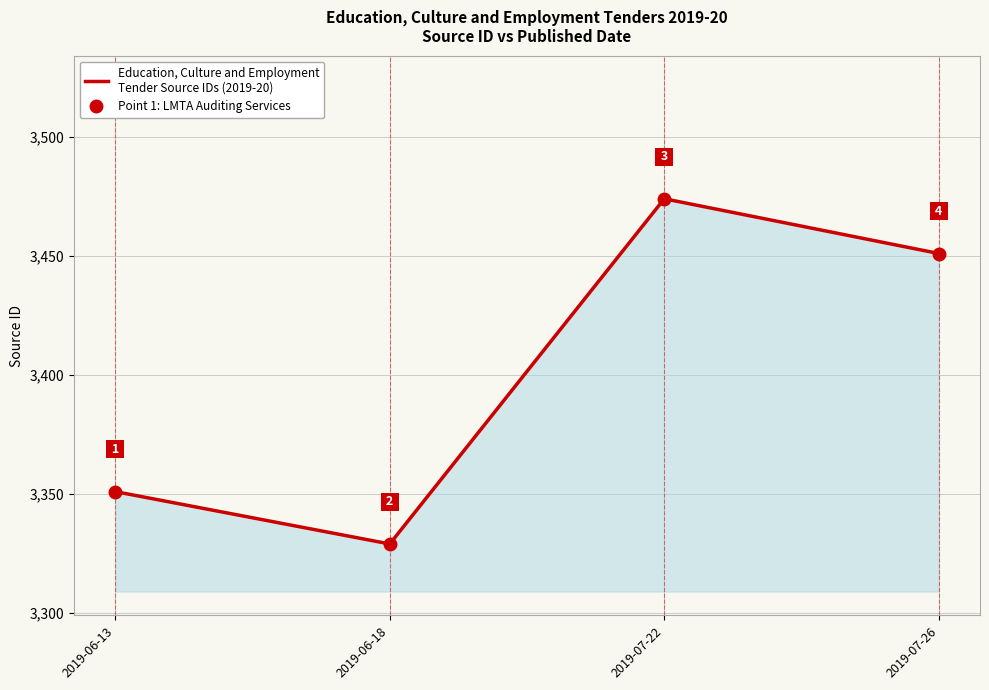

Reading right to left, list all the values displayed in this chart.

2019-07-26=3451	2019-07-22=3474	2019-06-18=3329	2019-06-13=3351